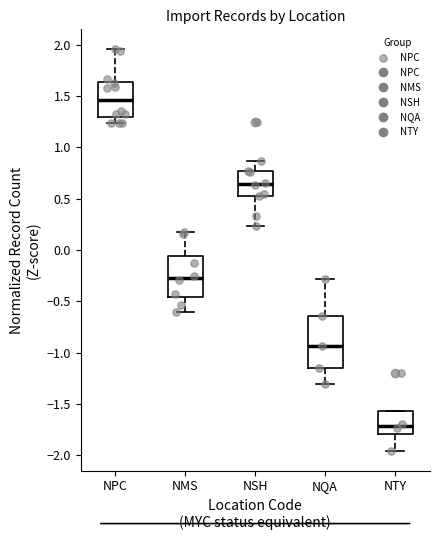

Reading left to right, read every box against the y-axis: the position of its median line, the range the box covers, and the ends of its whiskers. The values are not printed on the chart, so give them approximately, as read against the axis.

NPC: median 1.45, box 1.30 to 1.65, whiskers 1.25 to 1.95
NMS: median -0.25, box -0.45 to -0.05, whiskers -0.60 to 0.20
NSH: median 0.65, box 0.55 to 0.75, whiskers 0.25 to 0.85
NQA: median -0.95, box -1.15 to -0.65, whiskers -1.30 to -0.30
NTY: median -1.70, box -1.80 to -1.55, whiskers -1.95 to -1.55